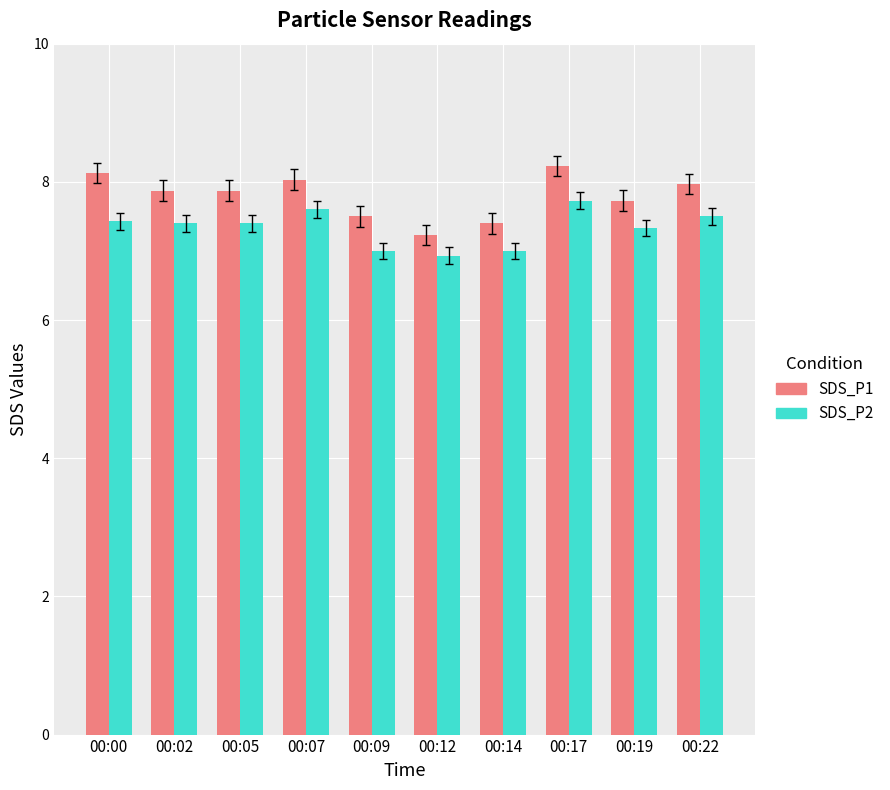

What is the difference between the maximum and second lowest values in the SDS_P2 series?

0.7